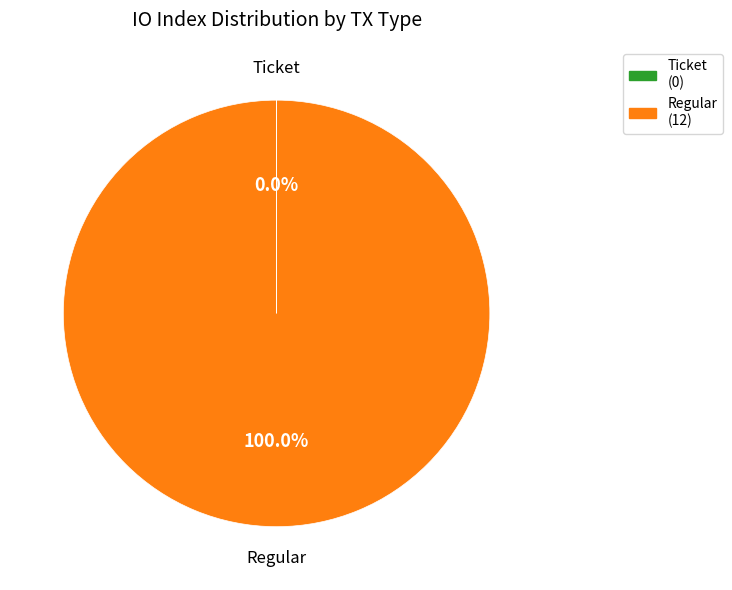

Is there a majority slice in this chart?

Yes